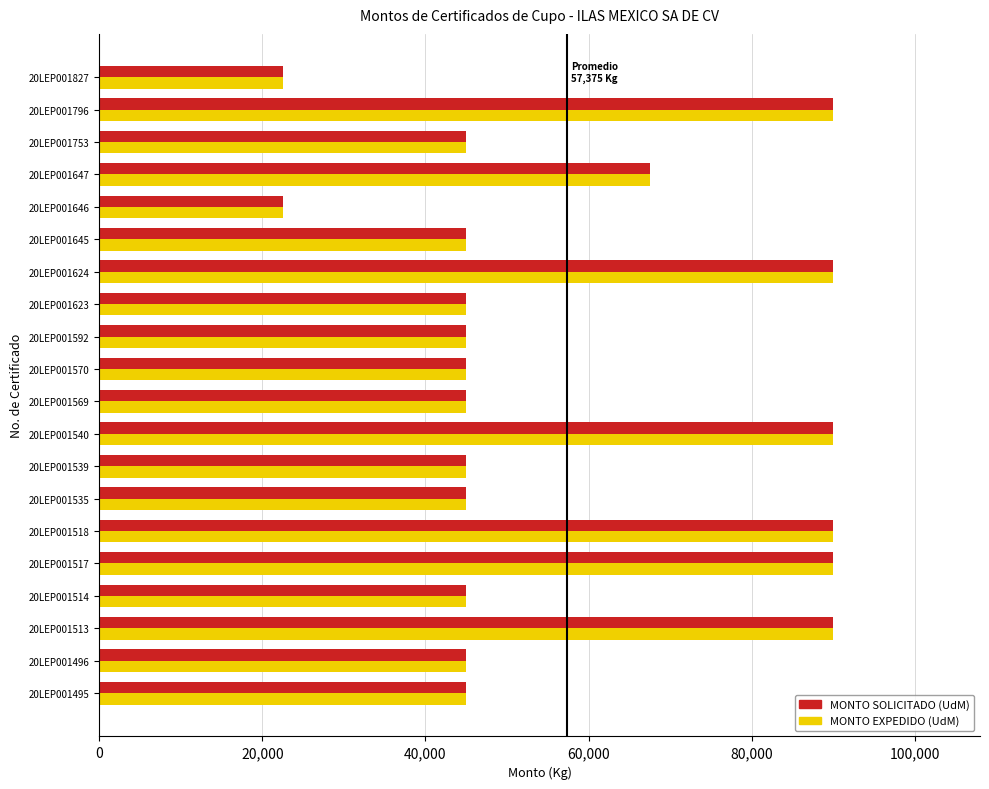

What is the difference between the maximum and minimum values in the MONTO EXPEDIDO (UdM) series?

67500